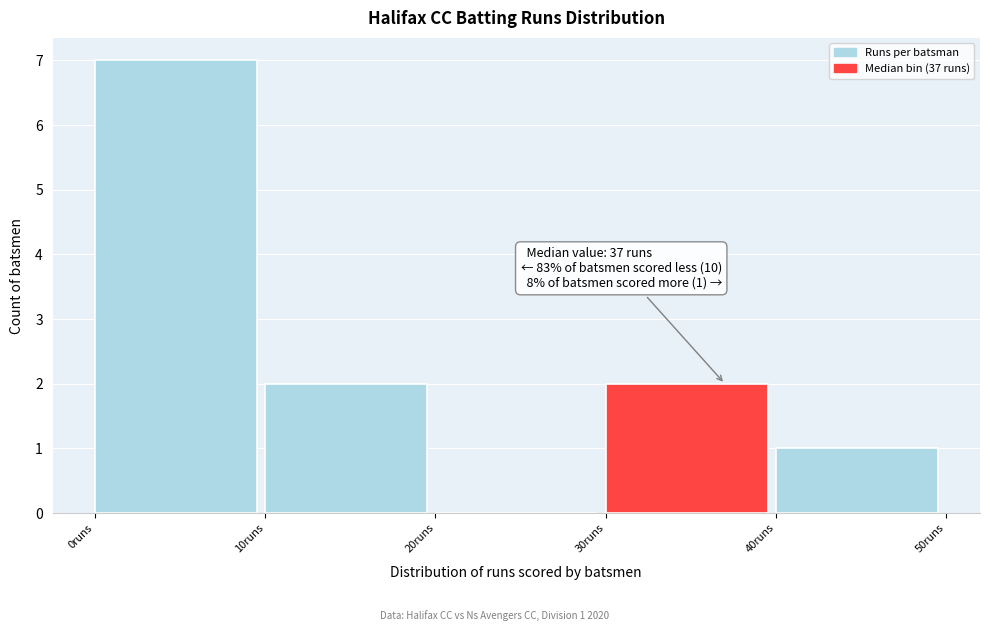

Over which range of the x-axis is the bar tallest?

0 to 10